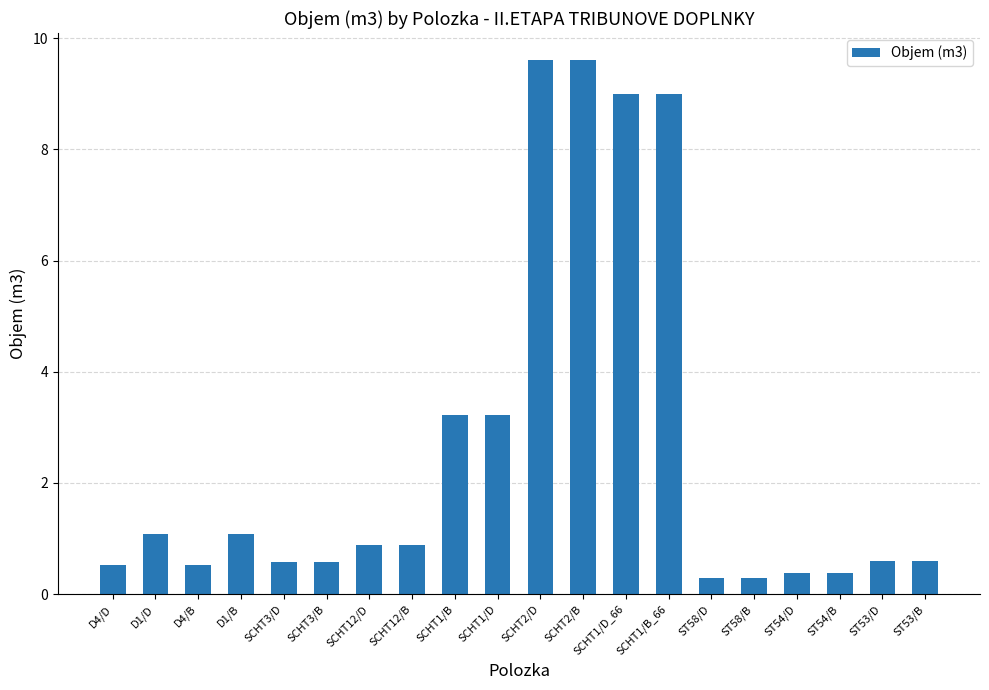

Which has a higher value, SCHT12/D or SCHT1/D?

SCHT1/D